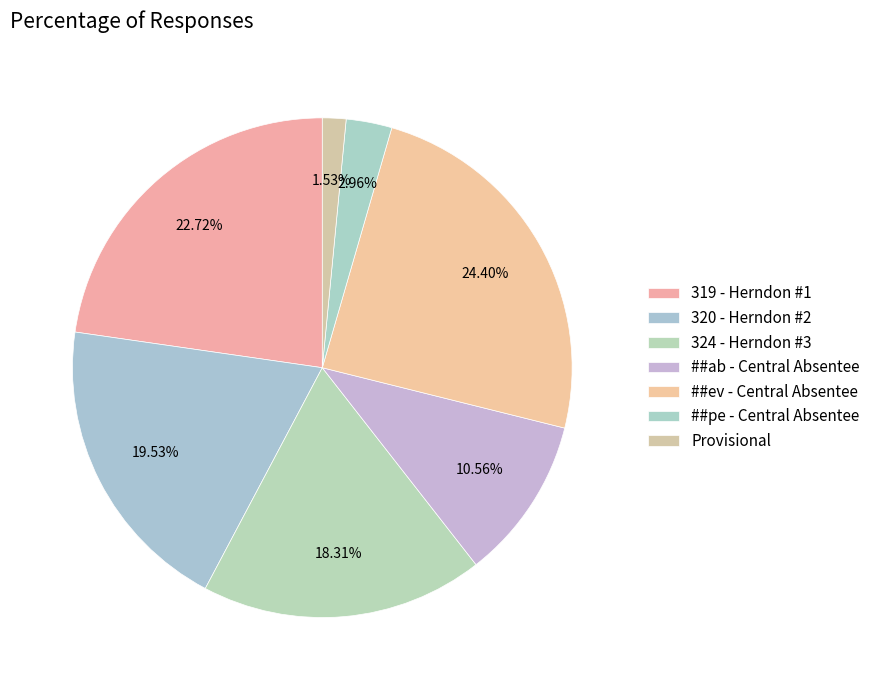

How many slices are in this pie chart?

7